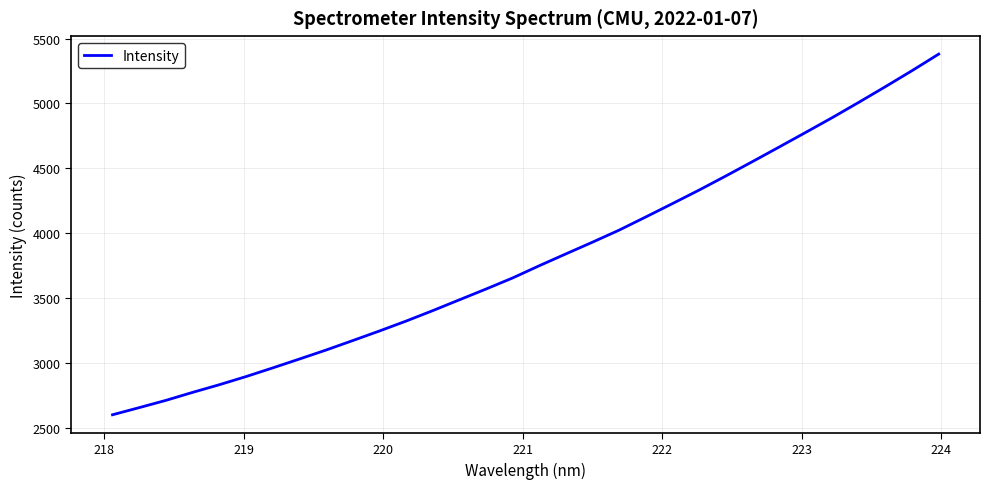

What is the difference between the maximum and minimum values?

2779.6